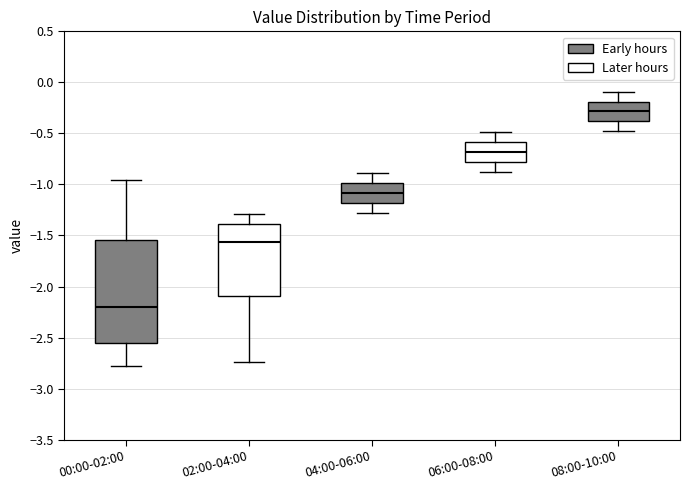

Which box's median line is the lowest?

00:00-02:00